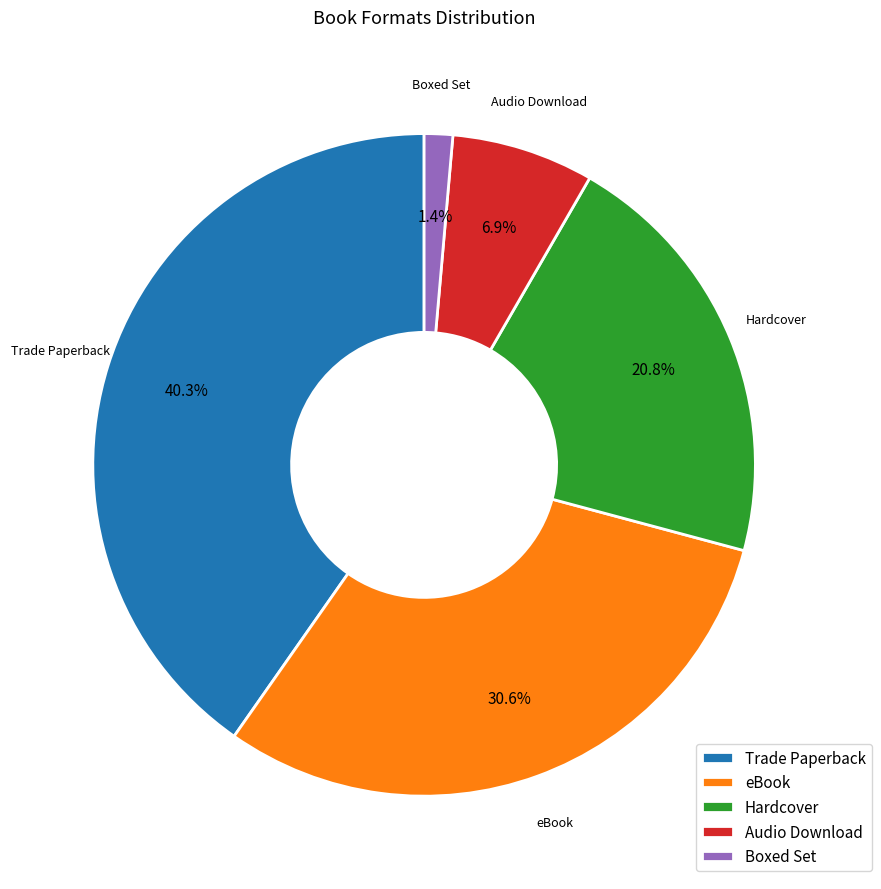

Which slice is the smallest?

Boxed Set